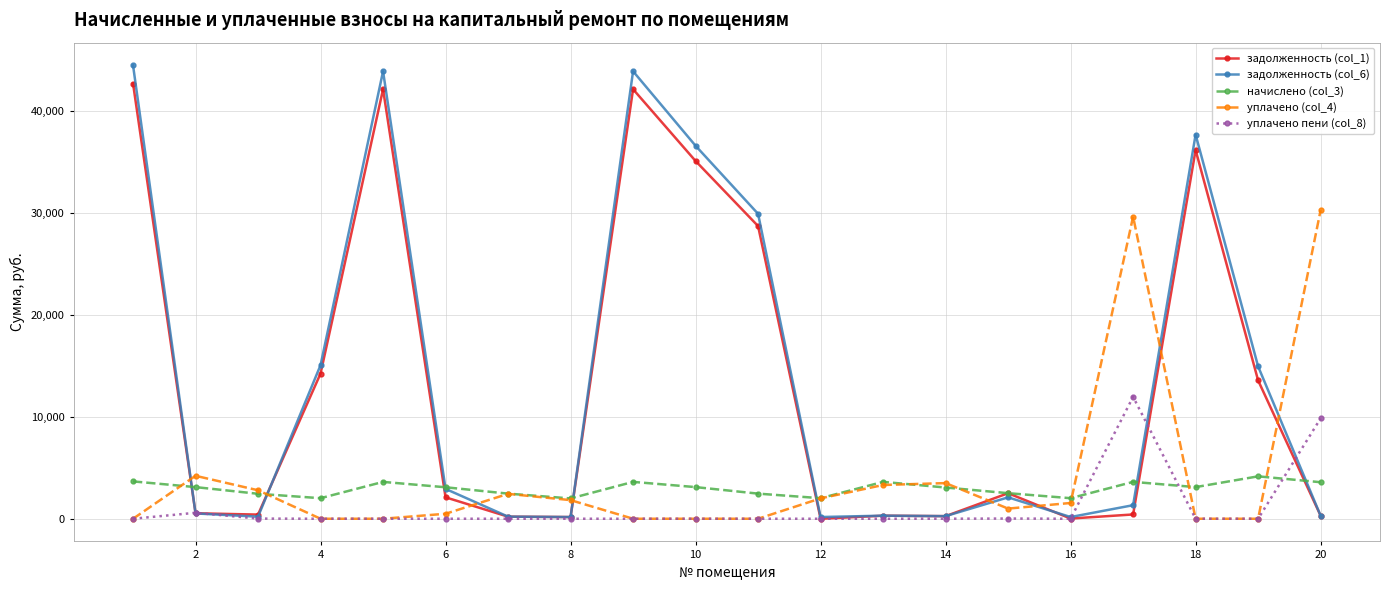

Which series ends up on top after the final intersection of задолженность (col_6) and начислено (col_3)?

начислено (col_3)